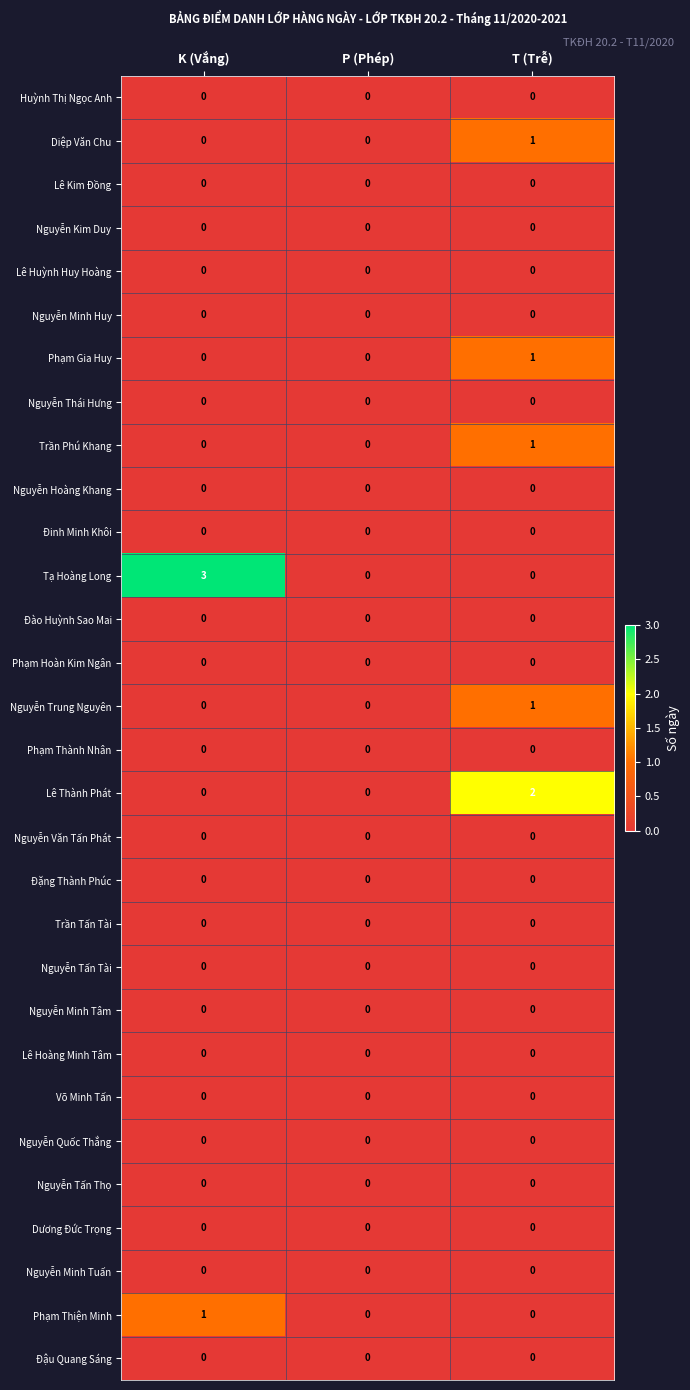

What is the difference between the highest and lowest values at K (Vắng)?

3